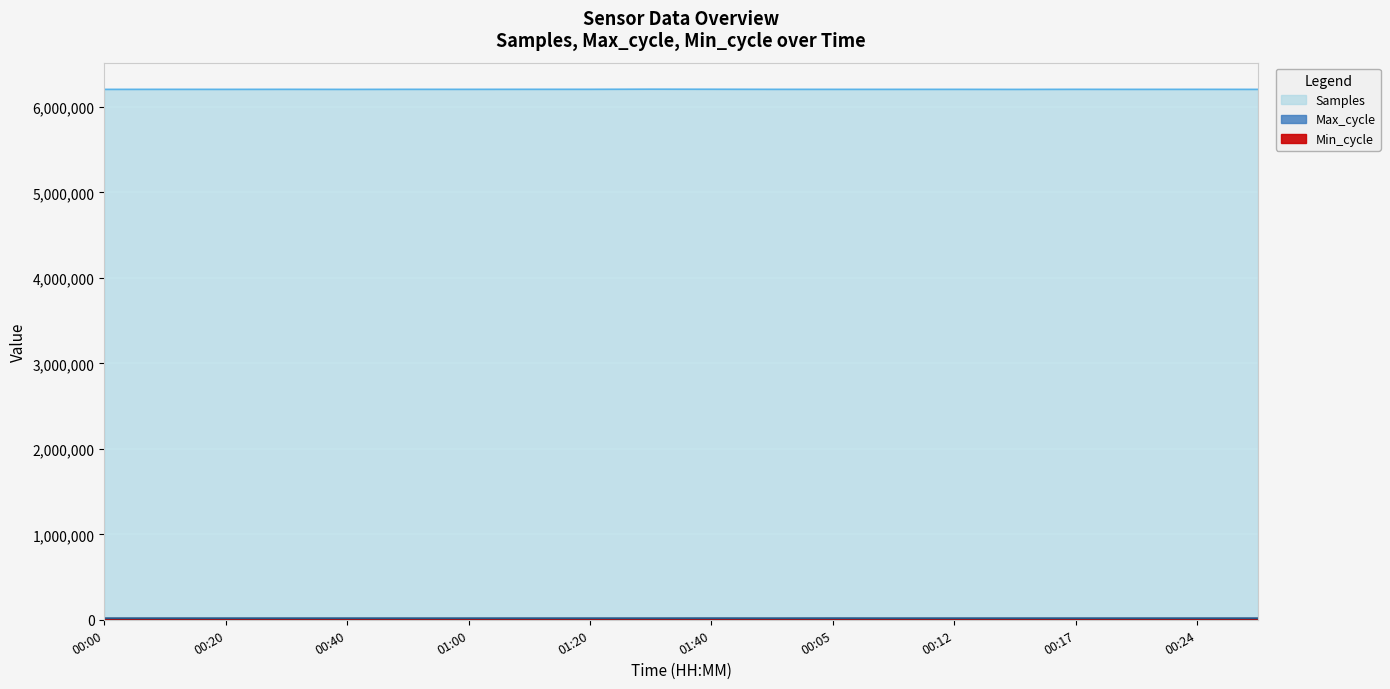

True or false: Max_cycle has a value of 32159 at 00:30.

False